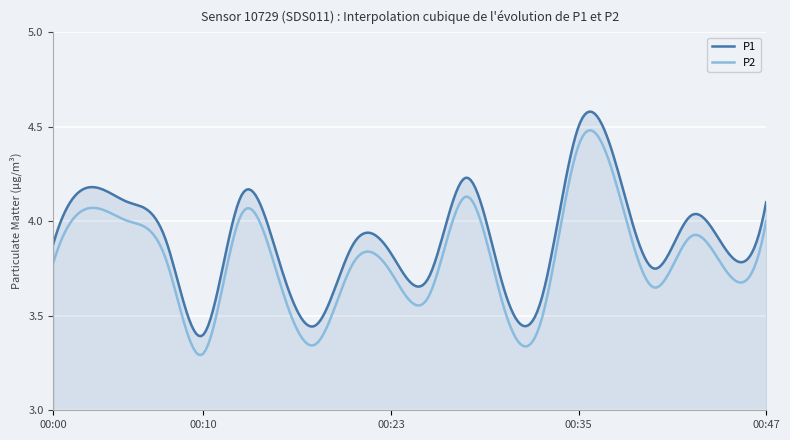

True or false: P1 and P2 cross at least once.

False